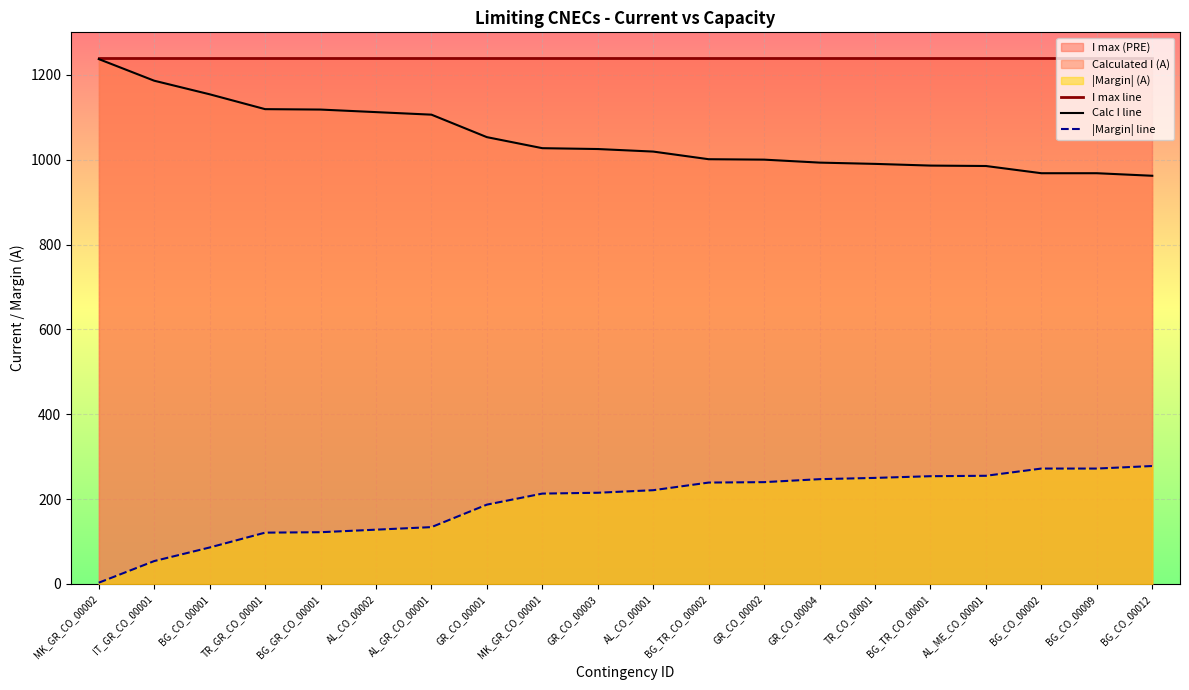

The value of |Margin| line at AL_CO_00002 is 128. True or false?

True